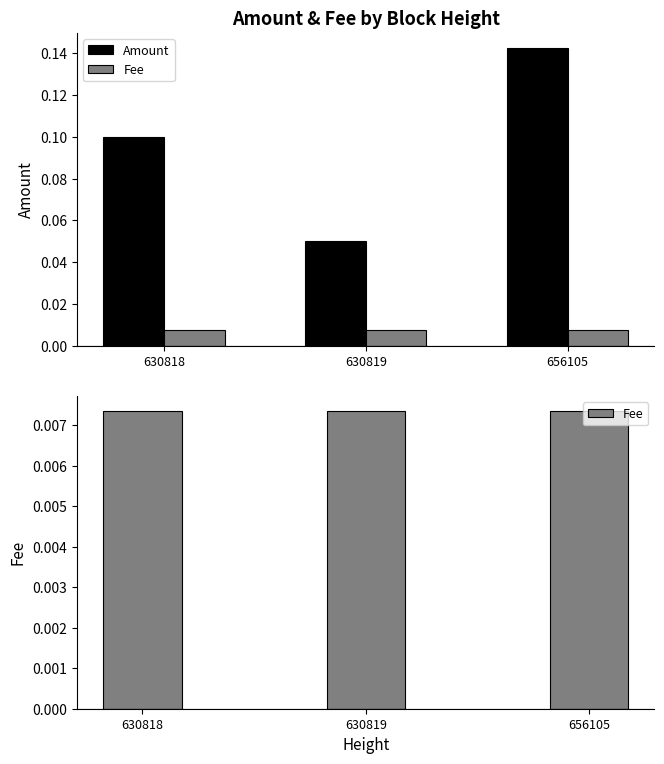

Which series changed the most between 630818 and 630819?

Amount